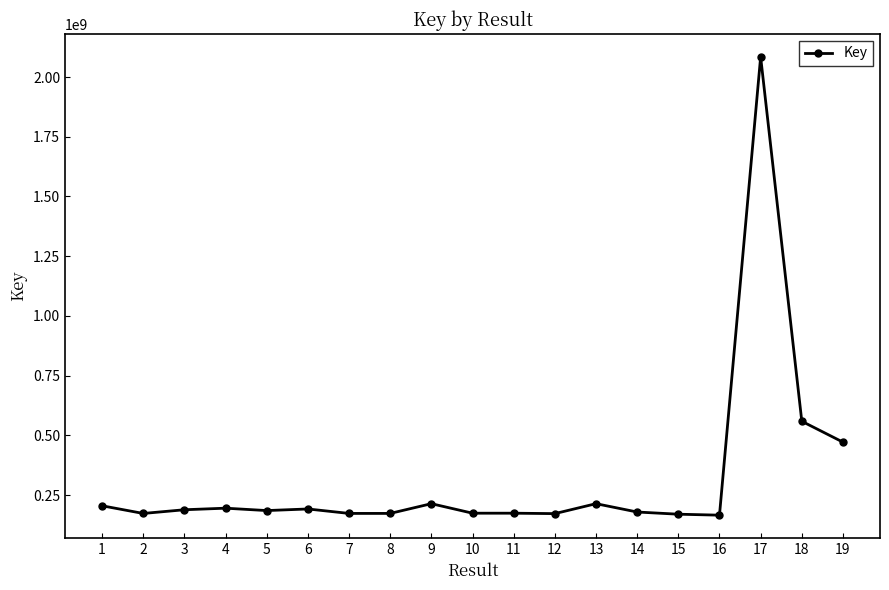

What value does the data have at 13?

213962240